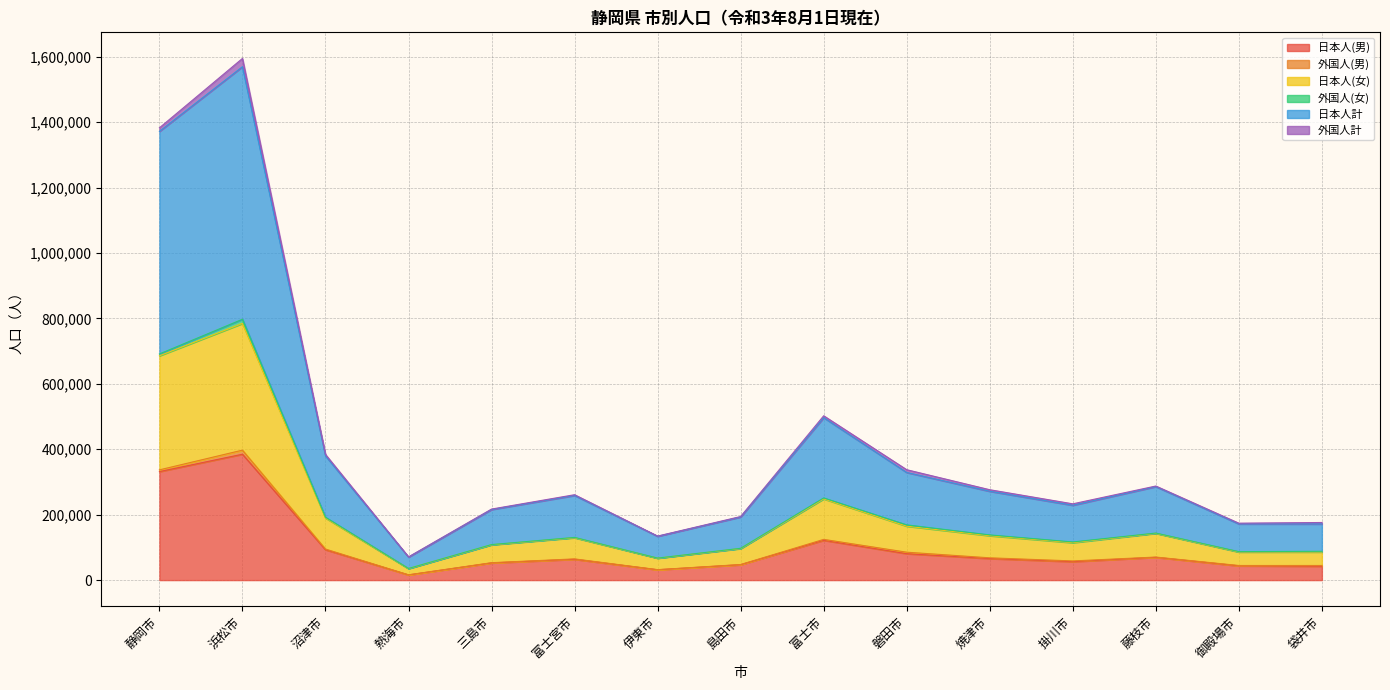

Which category has the highest value in the 日本人(男) series?

浜松市